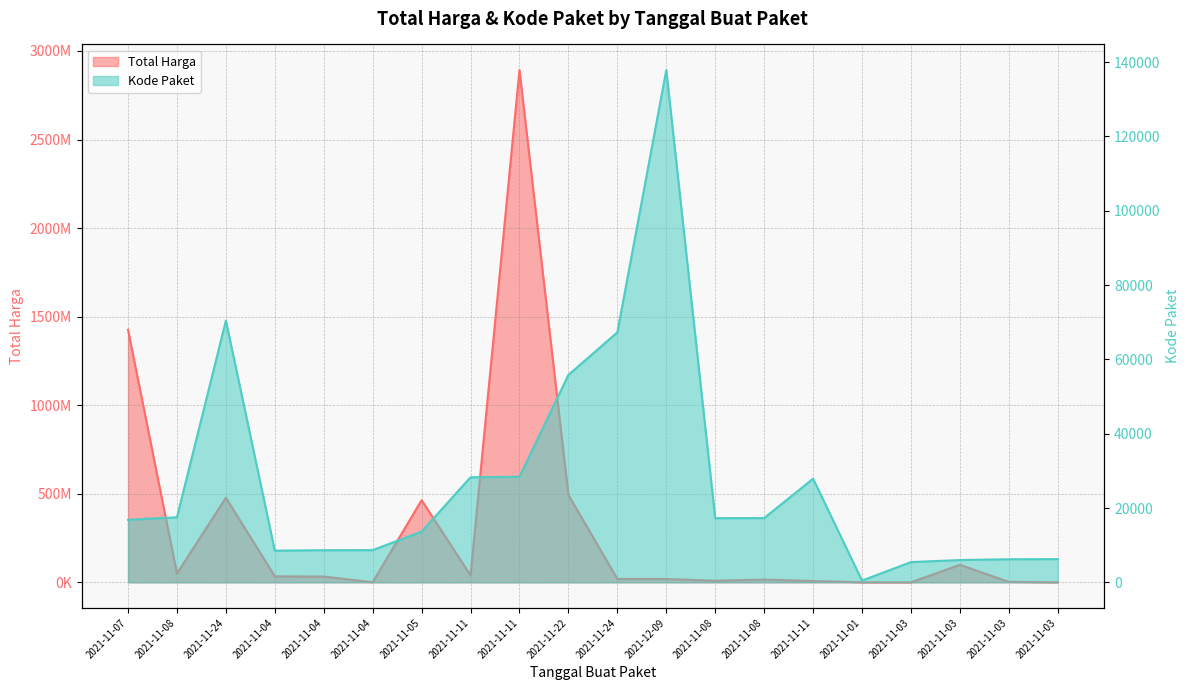

True or false: Total Harga has a value of 333600 at 2021-11-01.

True